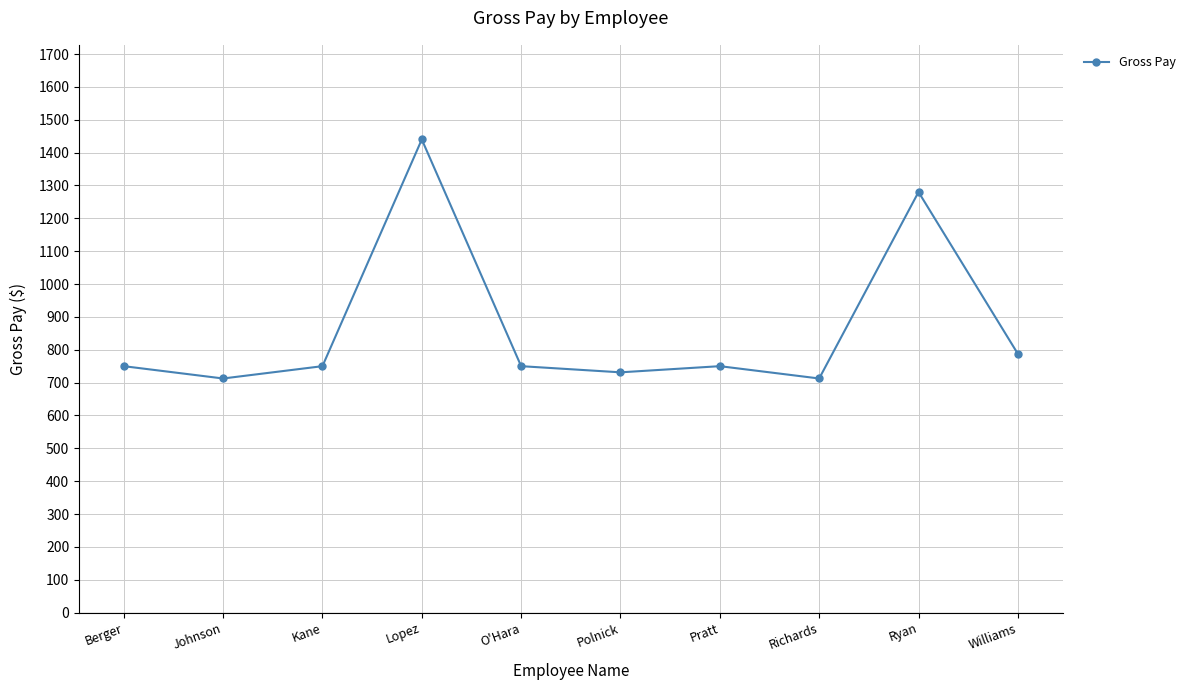

What is the label of the 4th point from the left?

Lopez